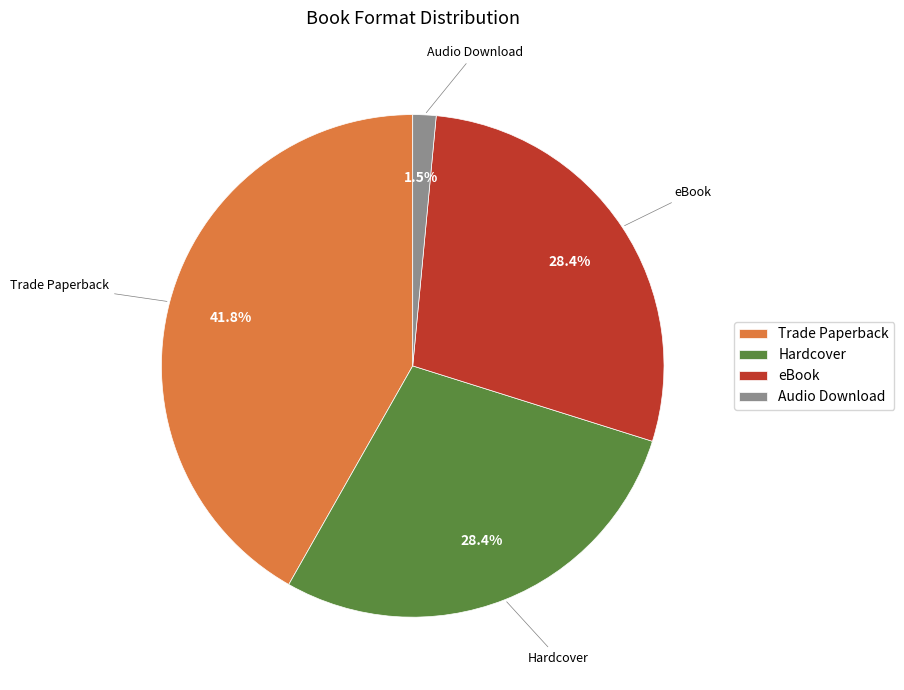

To the nearest percent, what is the difference between the largest and smallest slice percentages?

40%